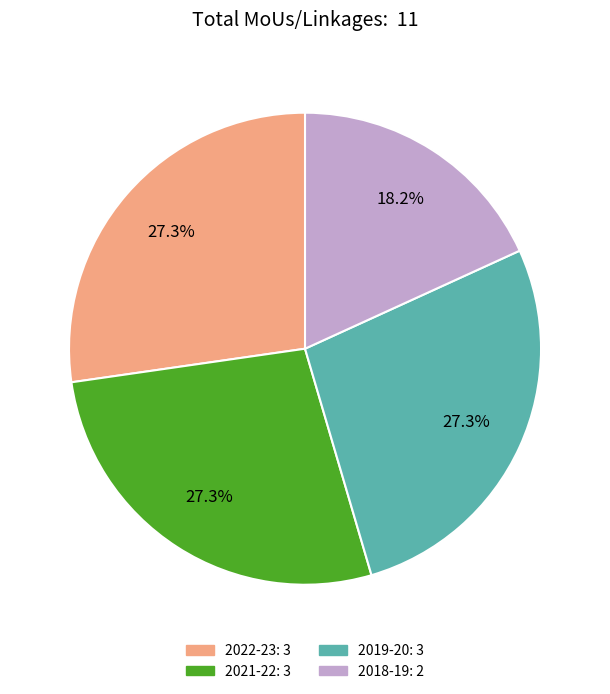

To the nearest percent, what is the difference between the 2018-19 and 2021-22 slice percentages?

9%